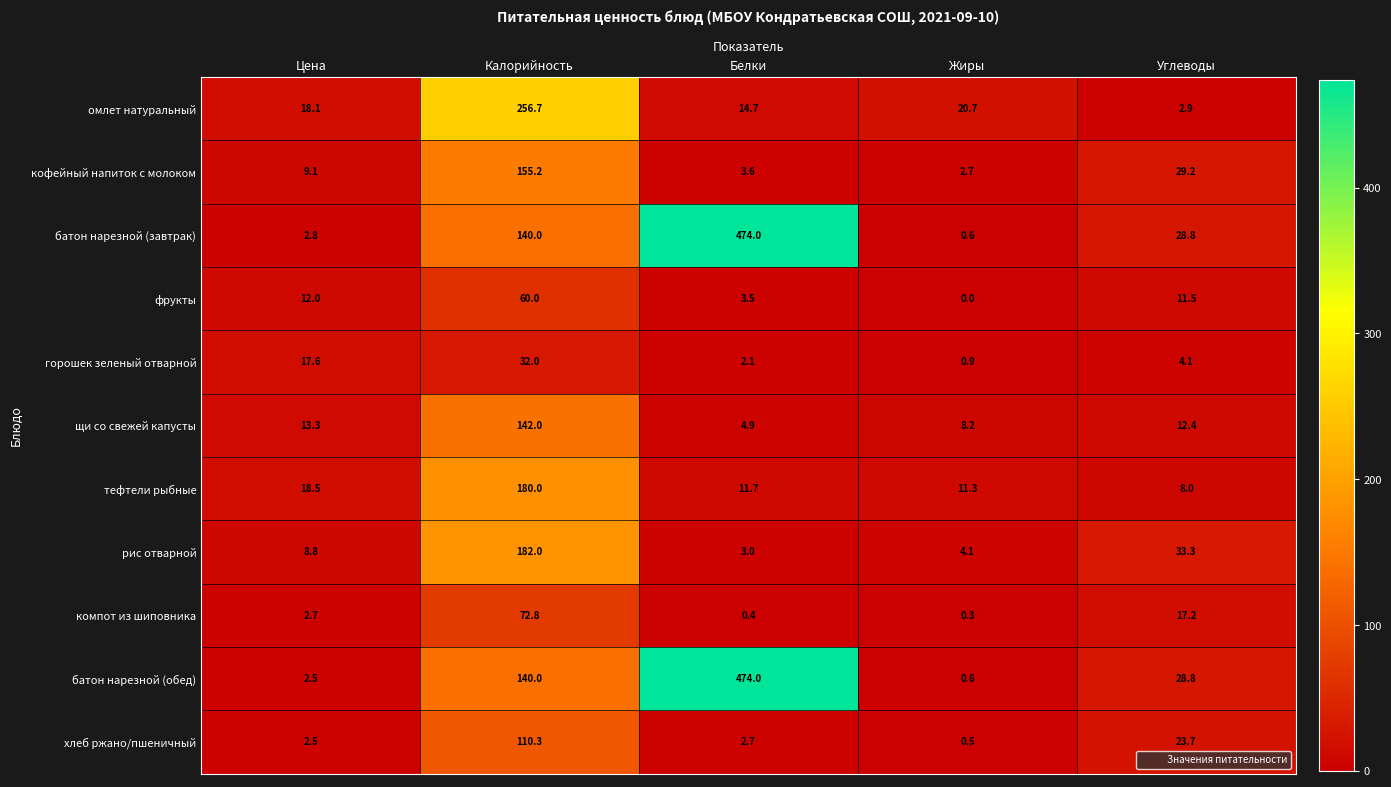

Is it true that горошек зеленый отварной equals 4.1 at Углеводы?

True